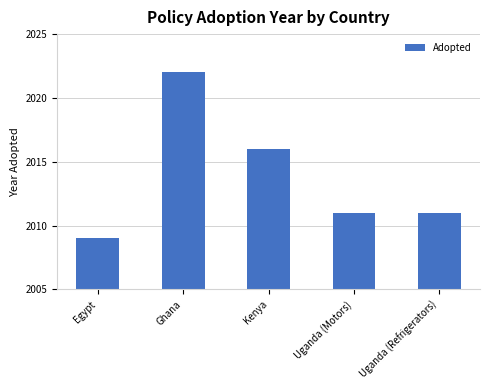

What is the approximate value at Egypt, to the nearest 10?

2010